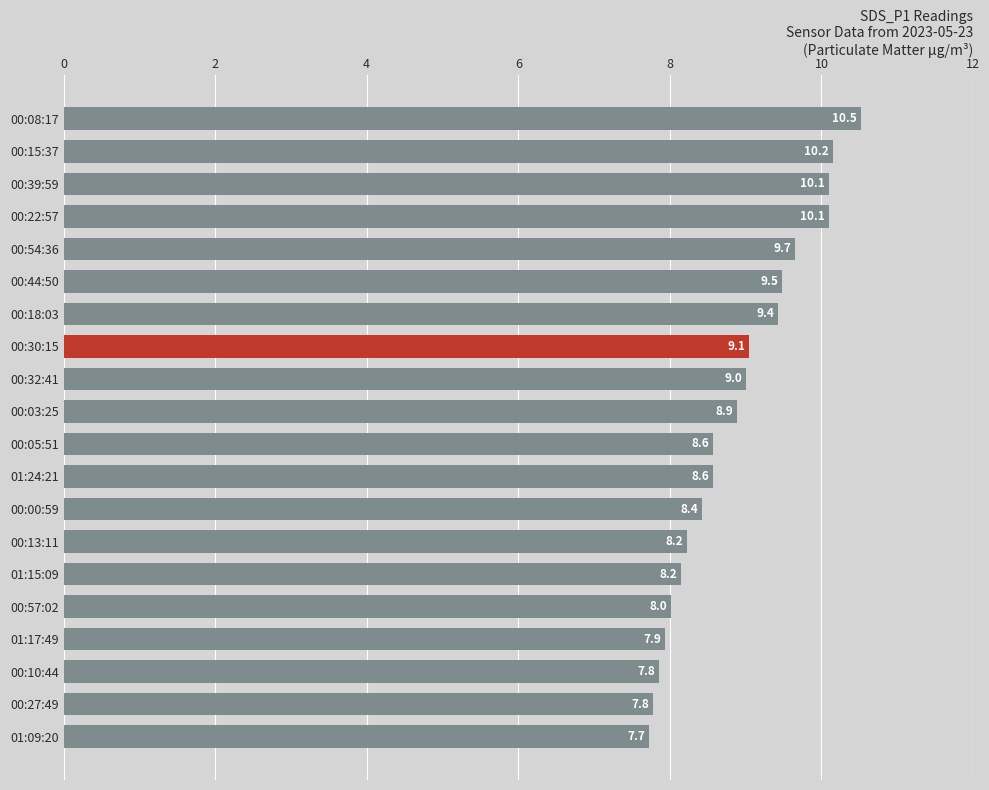

The value at 00:54:36 is 9.7. True or false?

True